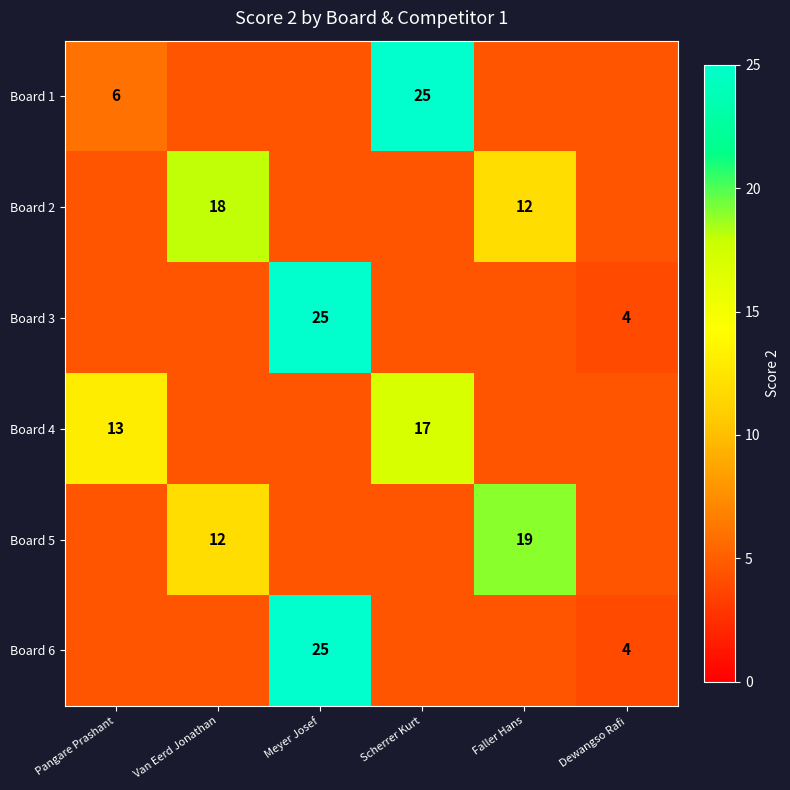

Is the value of Board 3 at Meyer Josef greater than the value of Board 2 at Van Eerd Jonathan?

Yes